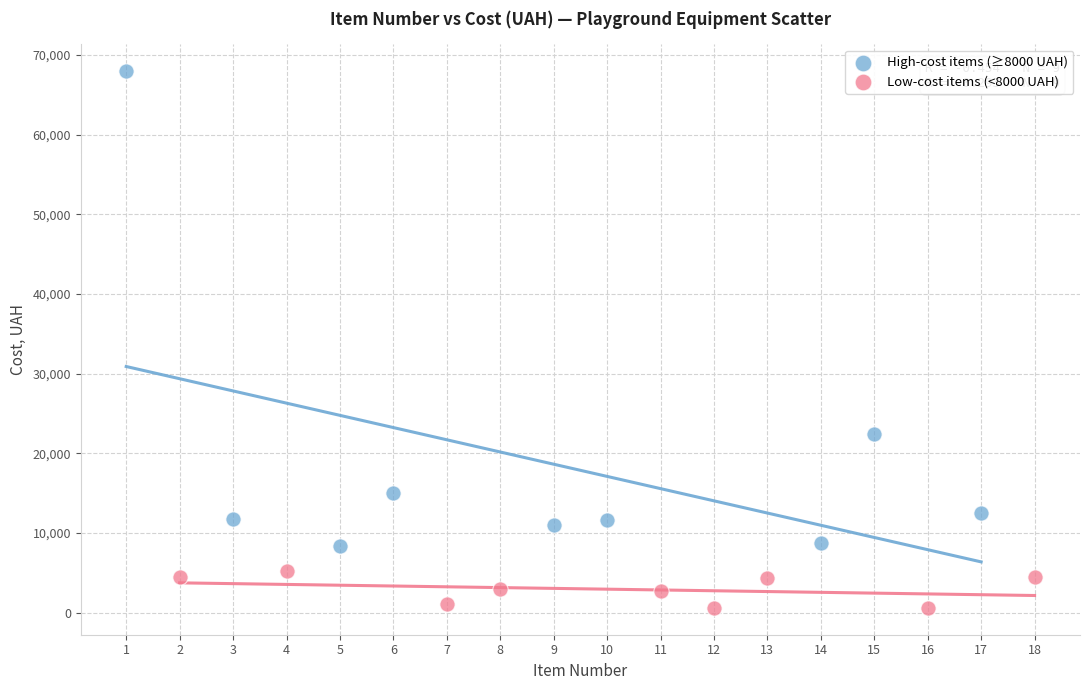

Which series has the widest spread of Y values?

High-cost items (≥8000 UAH)